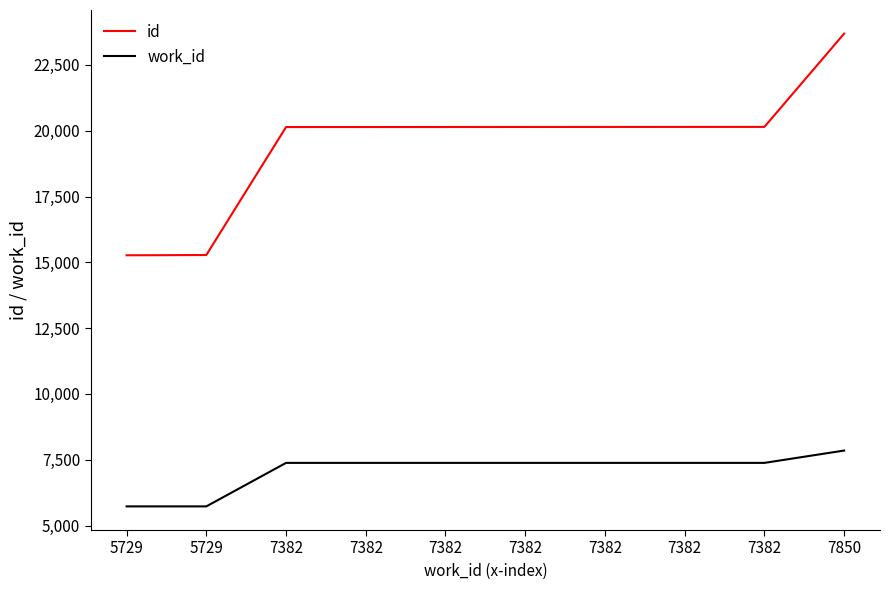

What are all the series names shown in the legend?

id, work_id